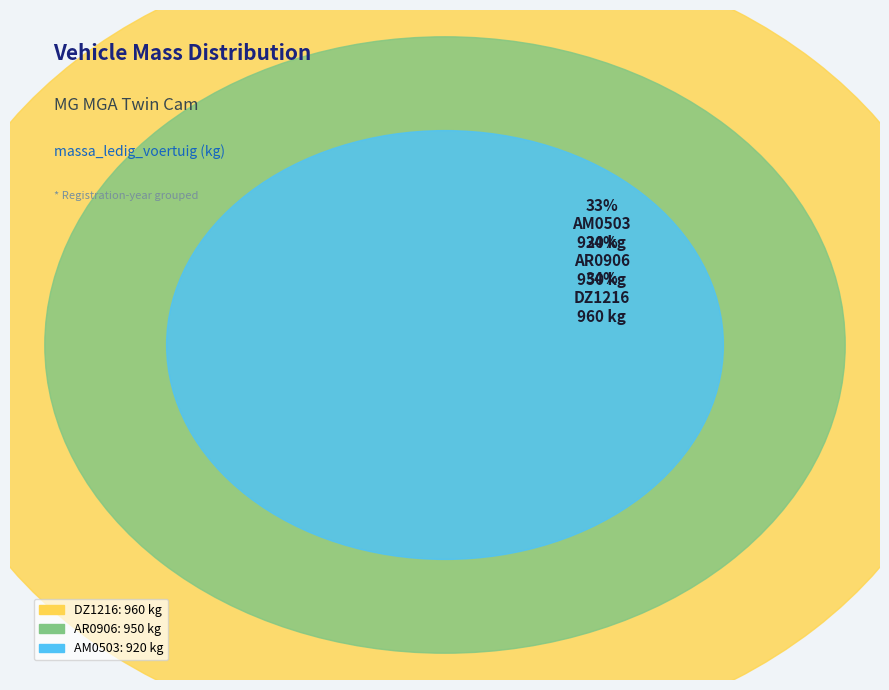

To the nearest percent, what percentage of the pie is DZ1216?

34%